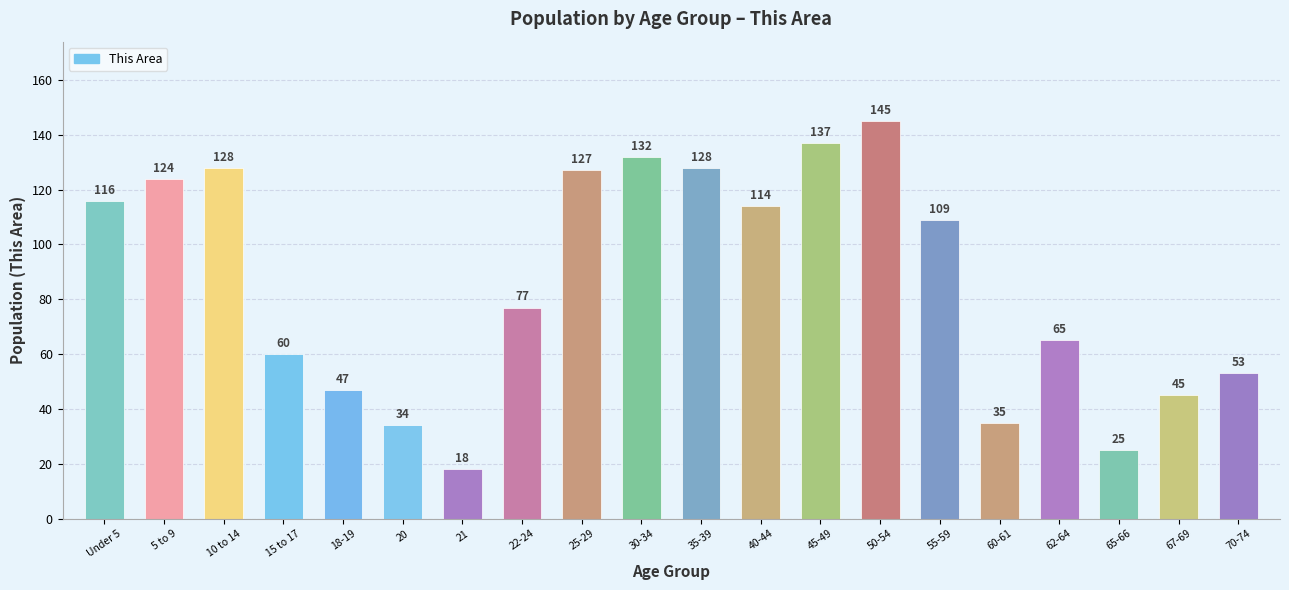

The value at 55-59 is 109. True or false?

True